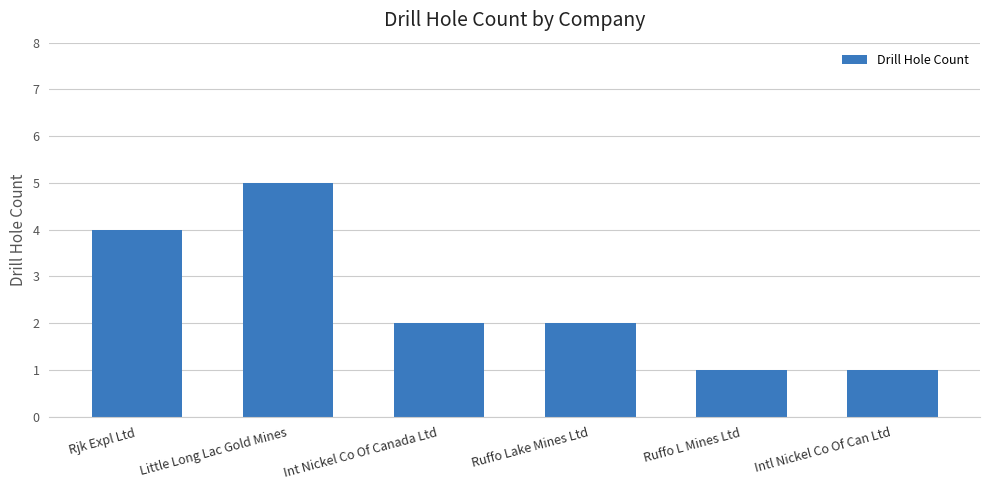

Count the number of categories in the chart.

6